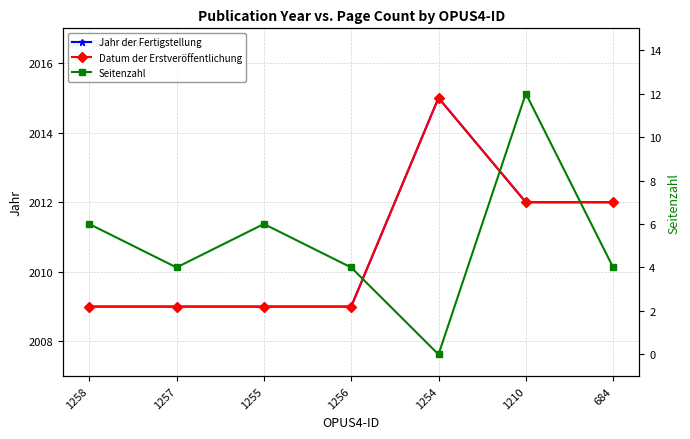

What is the label of the 7th point from the left?

684